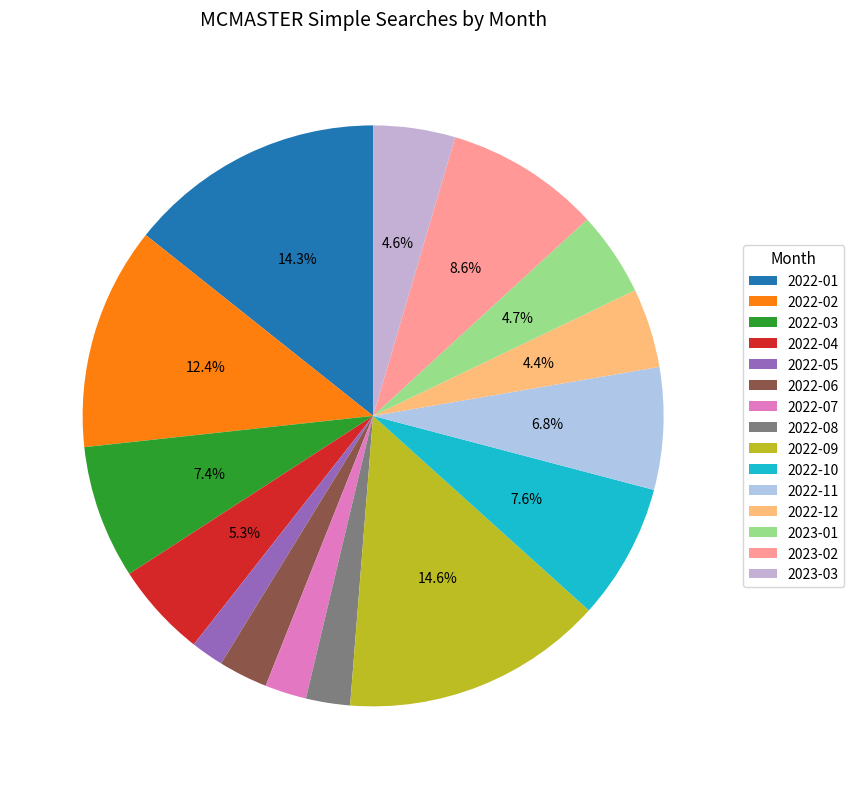

To the nearest percent, what is the average slice percentage?

7%